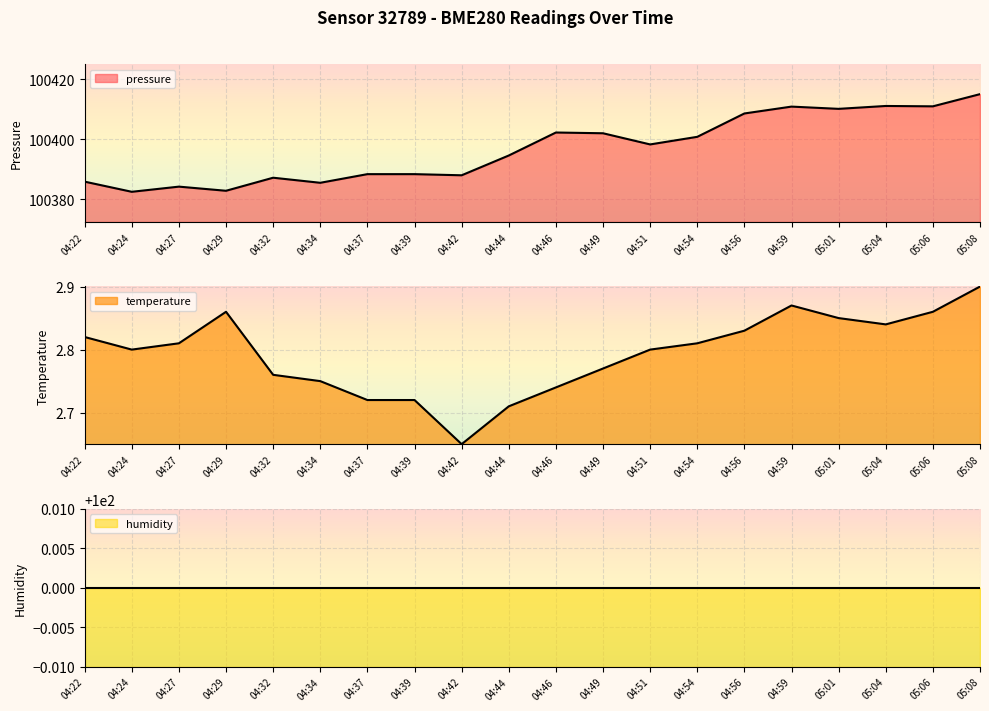

Rank the series at 04:34 from highest to lowest value.

pressure, temperature